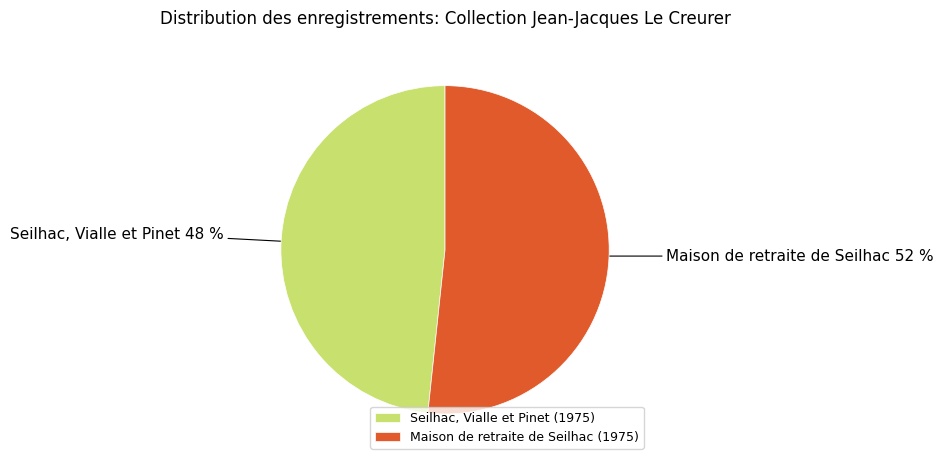

To the nearest percent, what is the combined percentage of Seilhac, Vialle et Pinet (1975) and Maison de retraite de Seilhac (1975)?

100%